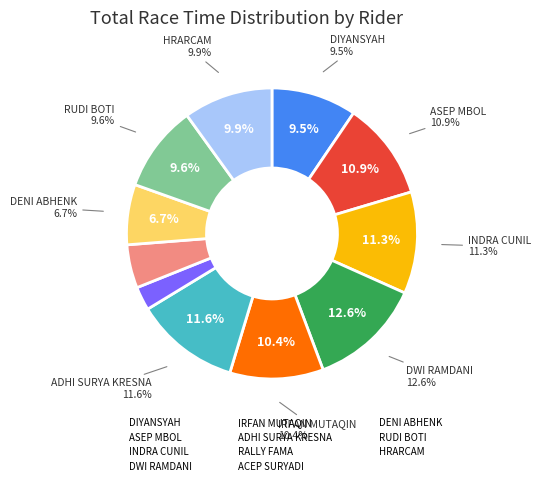

Is there any slice that represents more than half of the pie?

No